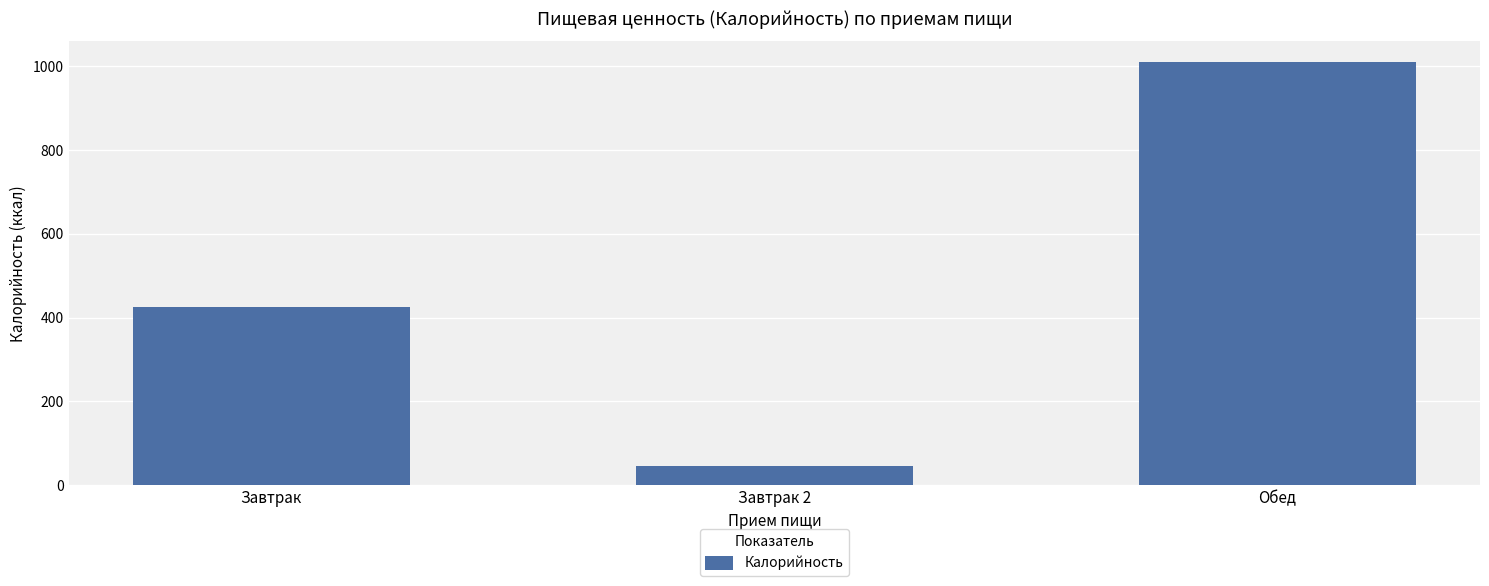

What is the label of the 3rd bar from the left?

Обед